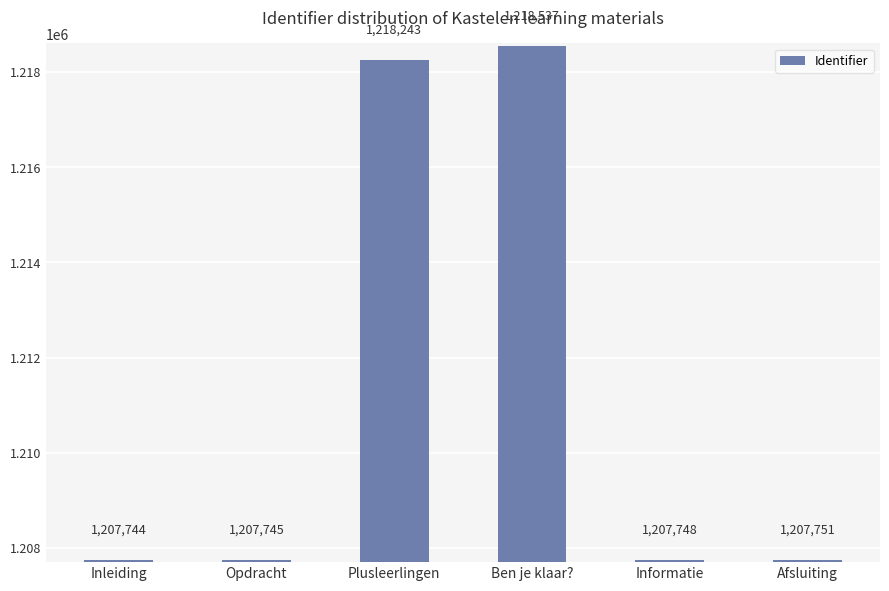

Reading left to right, what are all the values shown in this chart?

Inleiding=1207744	Opdracht=1207745	Plusleerlingen=1218243	Ben je klaar?=1218537	Informatie=1207748	Afsluiting=1207751